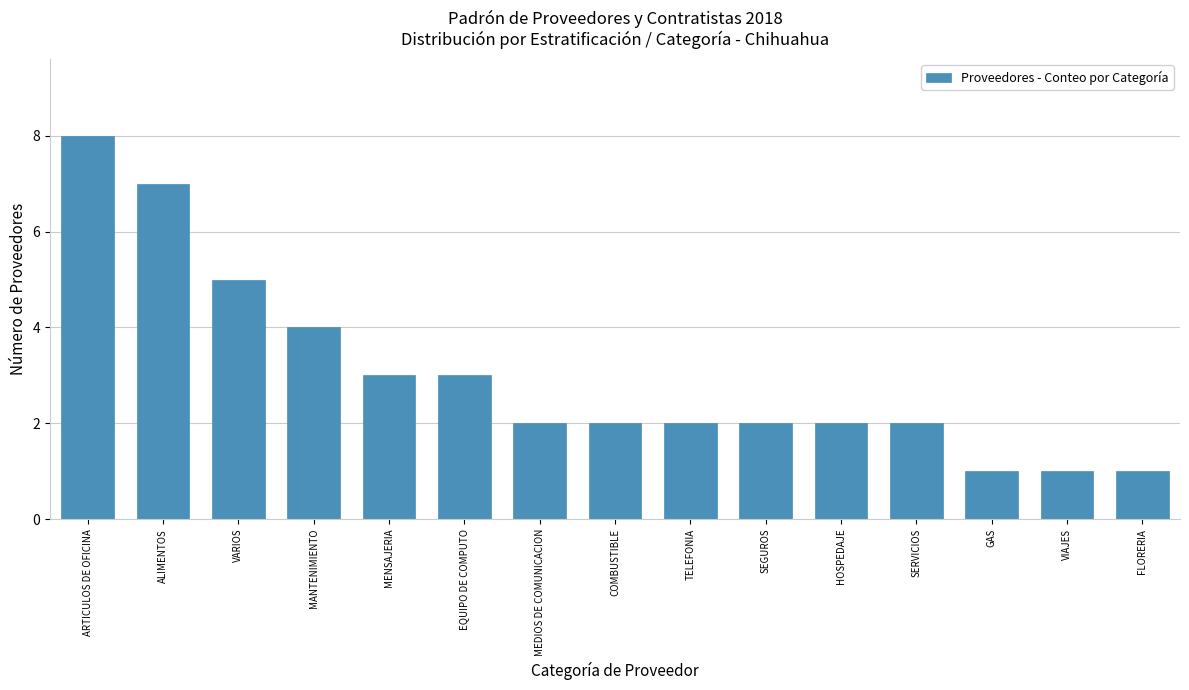

Reading left to right, what are all the values shown in this chart?

ARTICULOS DE OFICINA=8	ALIMENTOS=7	VARIOS=5	MANTENIMIENTO=4	MENSAJERIA=3	EQUIPO DE COMPUTO=3	MEDIOS DE COMUNICACION=2	COMBUSTIBLE=2	TELEFONIA=2	SEGUROS=2	HOSPEDAJE=2	SERVICIOS=2	GAS=1	VIAJES=1	FLORERIA=1